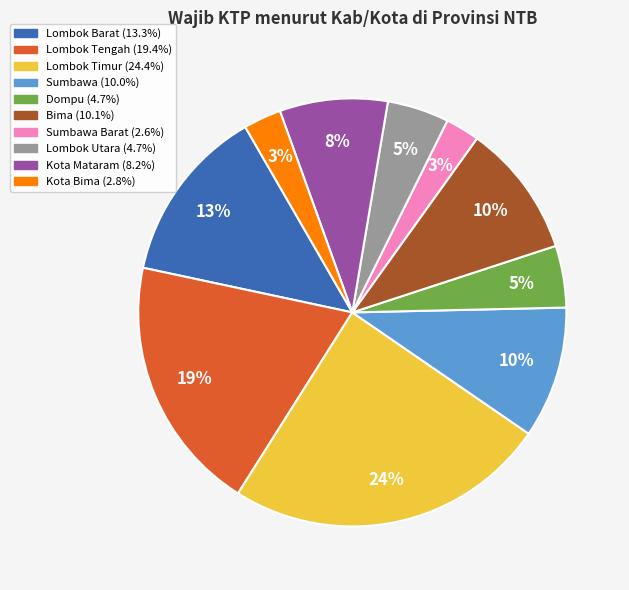

Does any single category account for the majority?

No